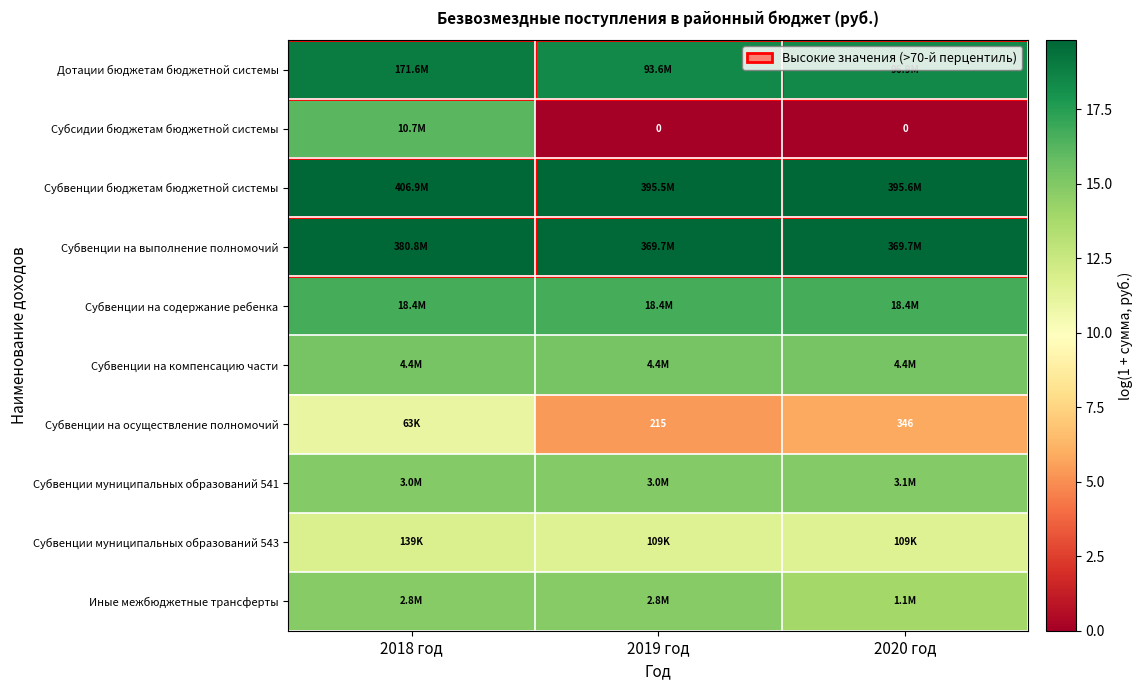

Rank the series by their maximum value, from highest to lowest.

Субвенции бюджетам бюджетной системы, Субвенции на выполнение полномочий, Дотации бюджетам бюджетной системы, Субвенции на содержание ребенка, Субсидии бюджетам бюджетной системы, Субвенции на компенсацию части, Субвенции муниципальных образований 541, Иные межбюджетные трансферты, Субвенции муниципальных образований 543, Субвенции на осуществление полномочий